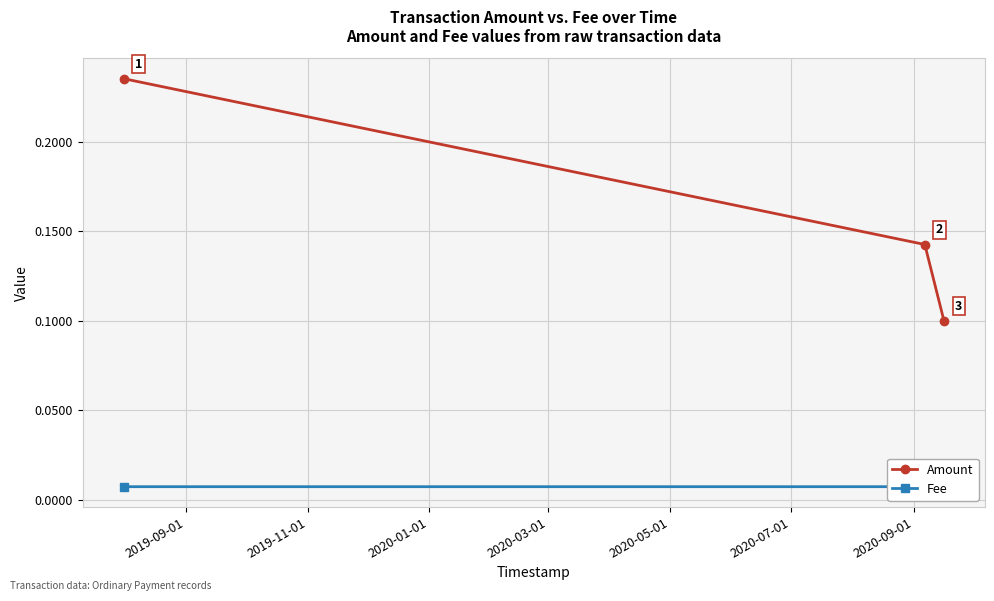

What are all the series names shown in the legend?

Amount, Fee